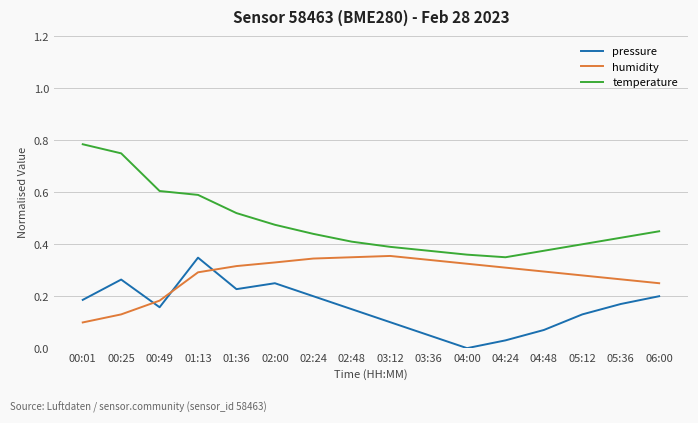

Between 01:36 and 04:48, which series saw the biggest shift?

pressure